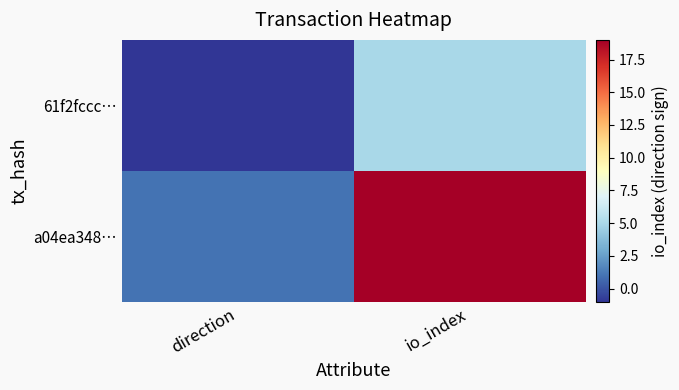

Reading left to right, what are all the values shown in this chart?

61f2fccc…: direction=-1	io_index=5
a04ea348…: direction=1	io_index=19